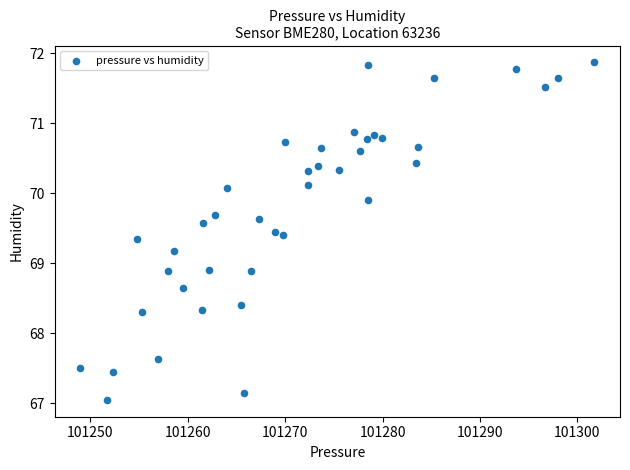

What is the range of Y values (max minus min)?

4.8